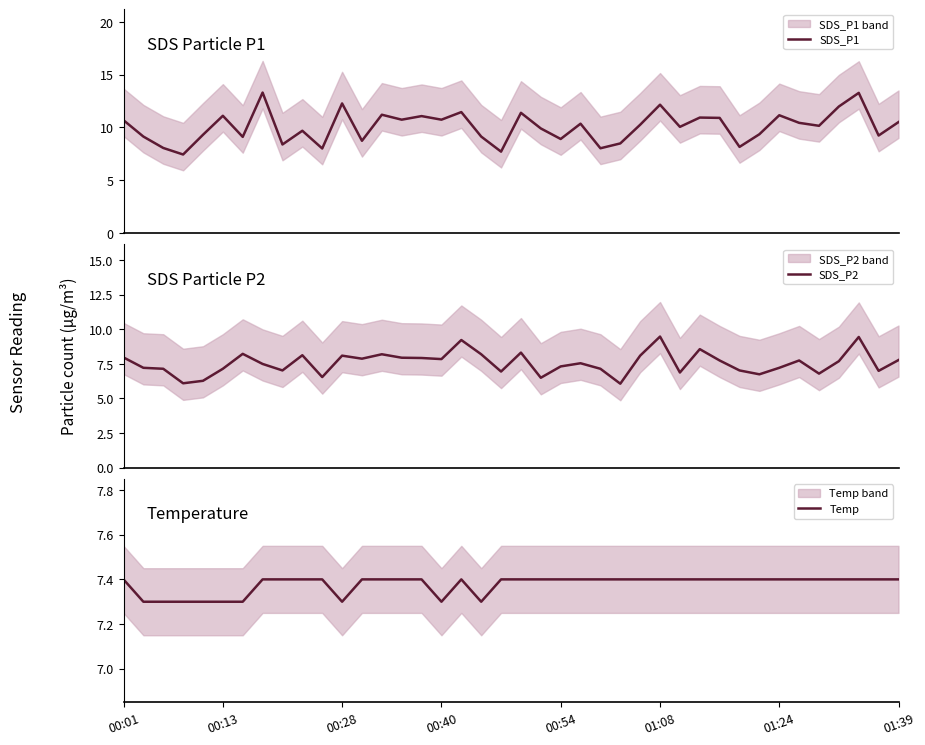

How many data points in SDS_P2 are above 7?

30